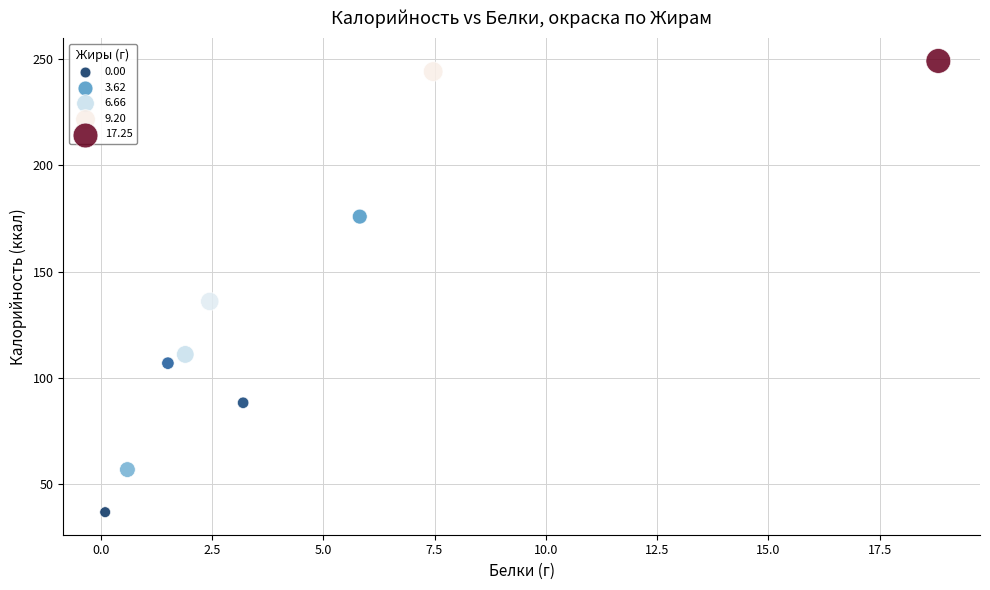

What Y value in the scatter plot is closest to 143?

136.0